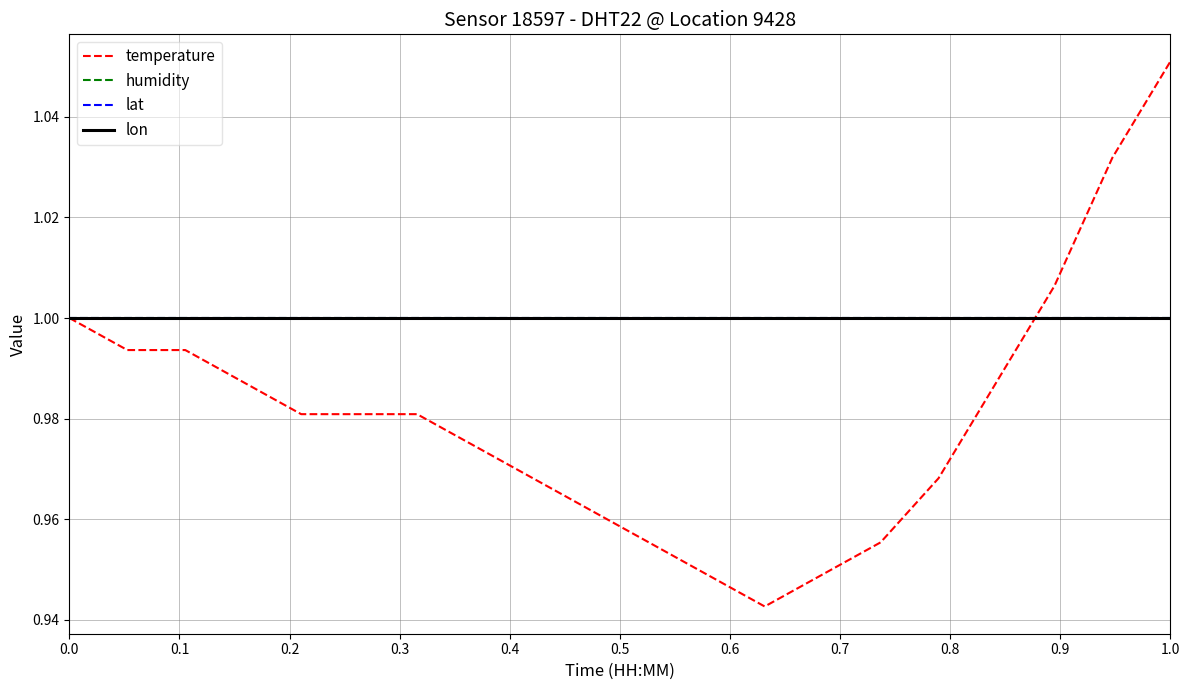

How many lines are shown in the chart?

4